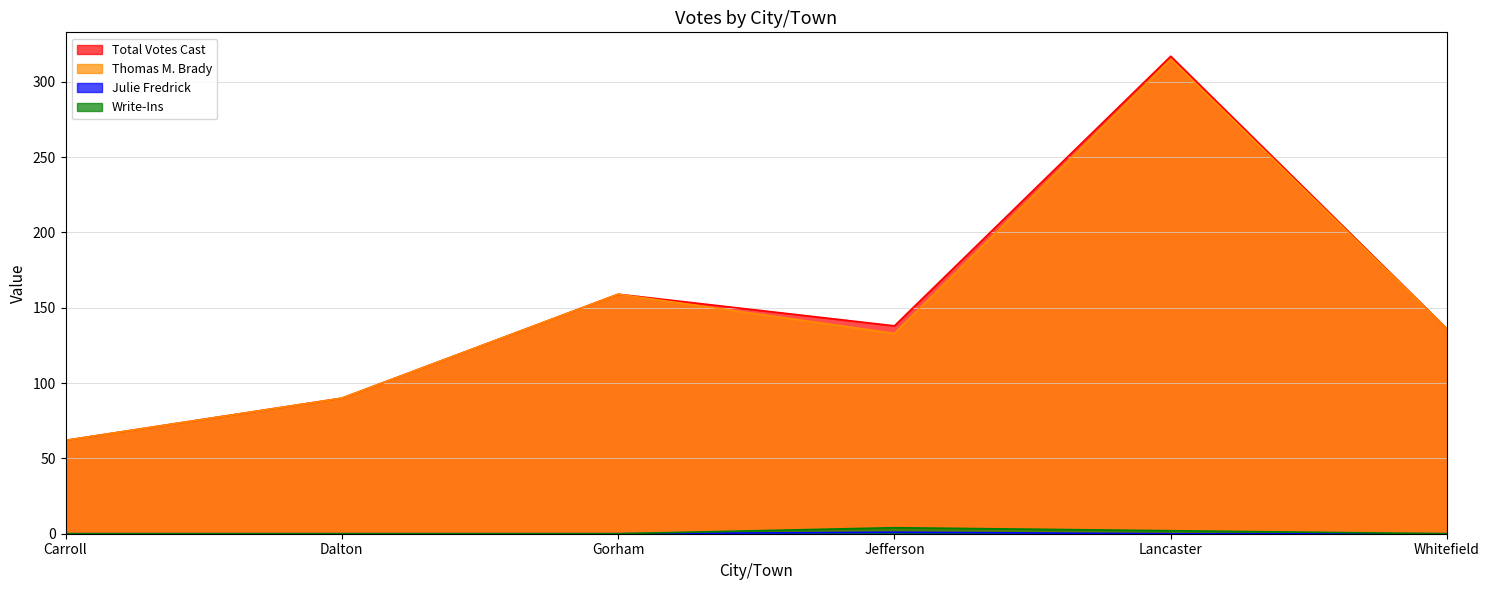

True or false: Thomas M. Brady and Write-Ins cross at least once.

False